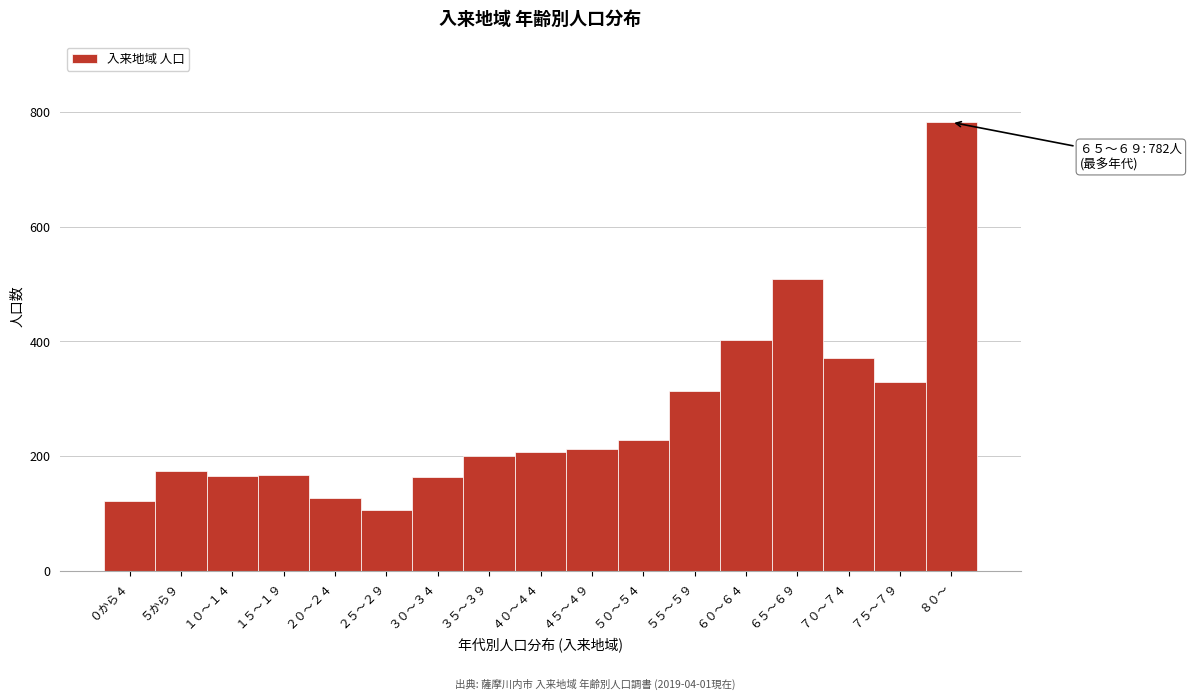

The chart shows a value of 163 at ３０～３４. True or false?

True